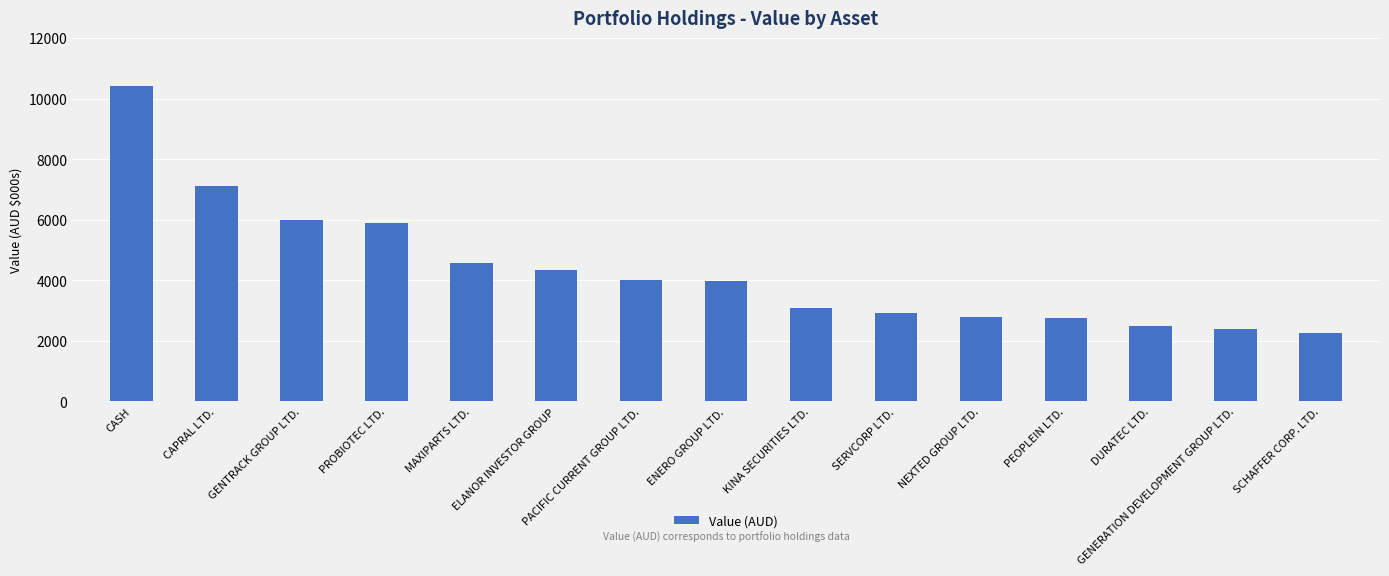

How many data points does each series have?

15